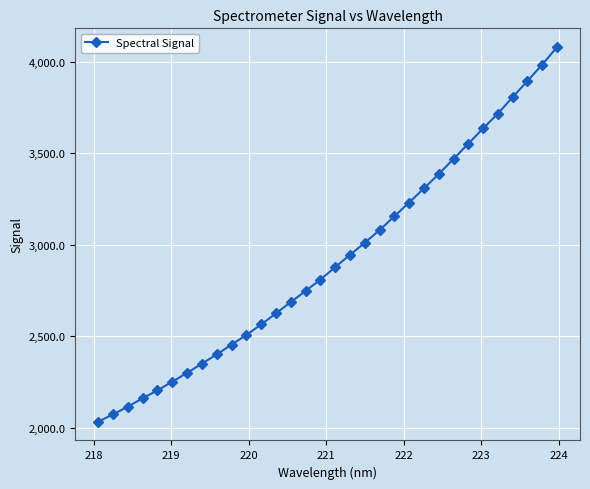

What is the difference between the maximum and second lowest values?

2009.1